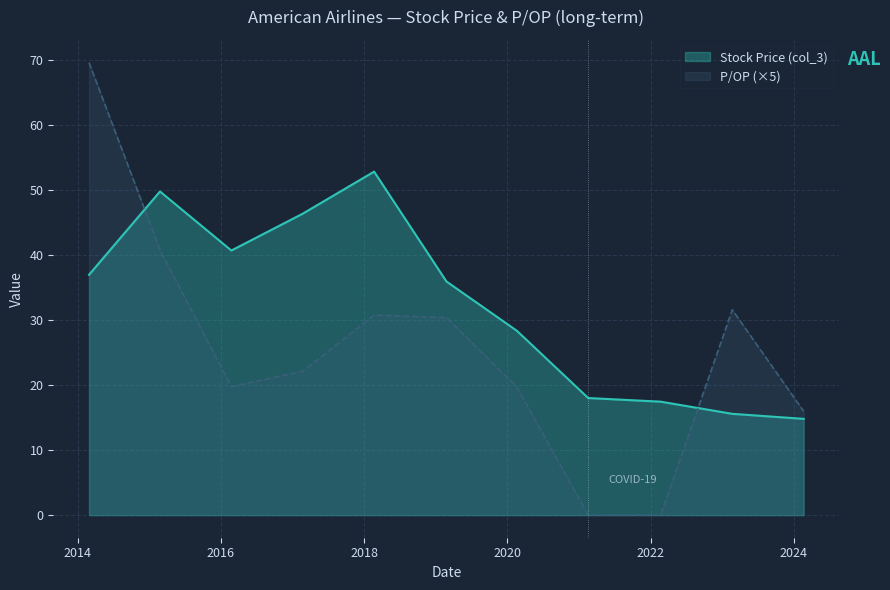

How many intersections are there between Stock Price (col_3) and P/OP?

2